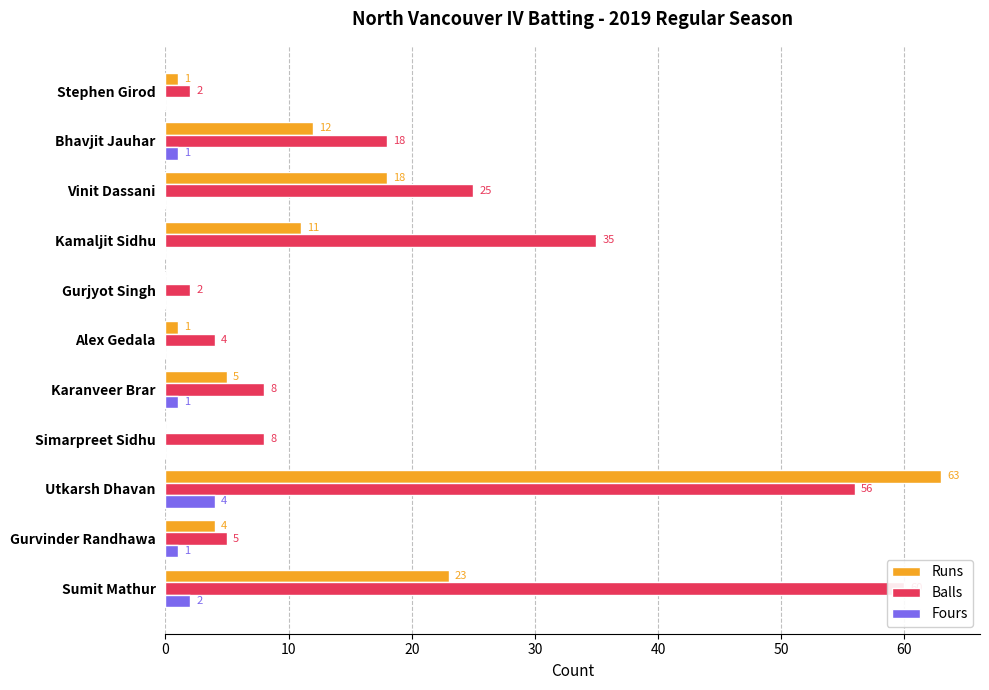

The value of Fours at Kamaljit Sidhu is -3. True or false?

False